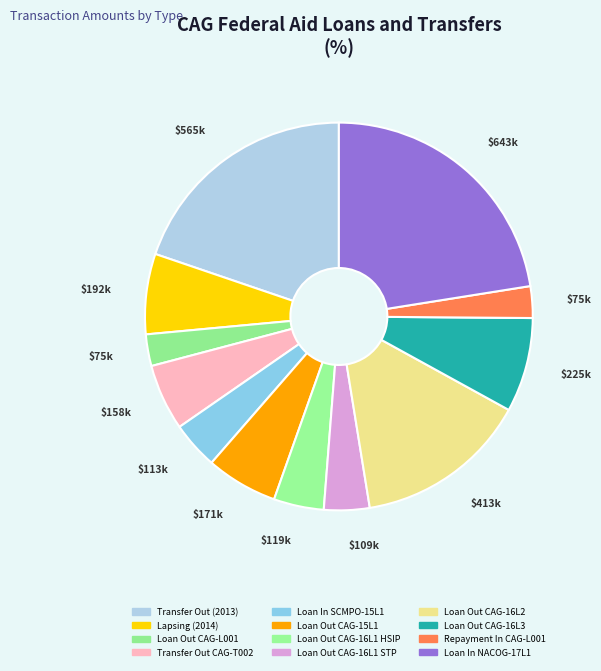

What is the change in value from Lapsing (2014) to Repayment In CAG-L001?

-116104.1